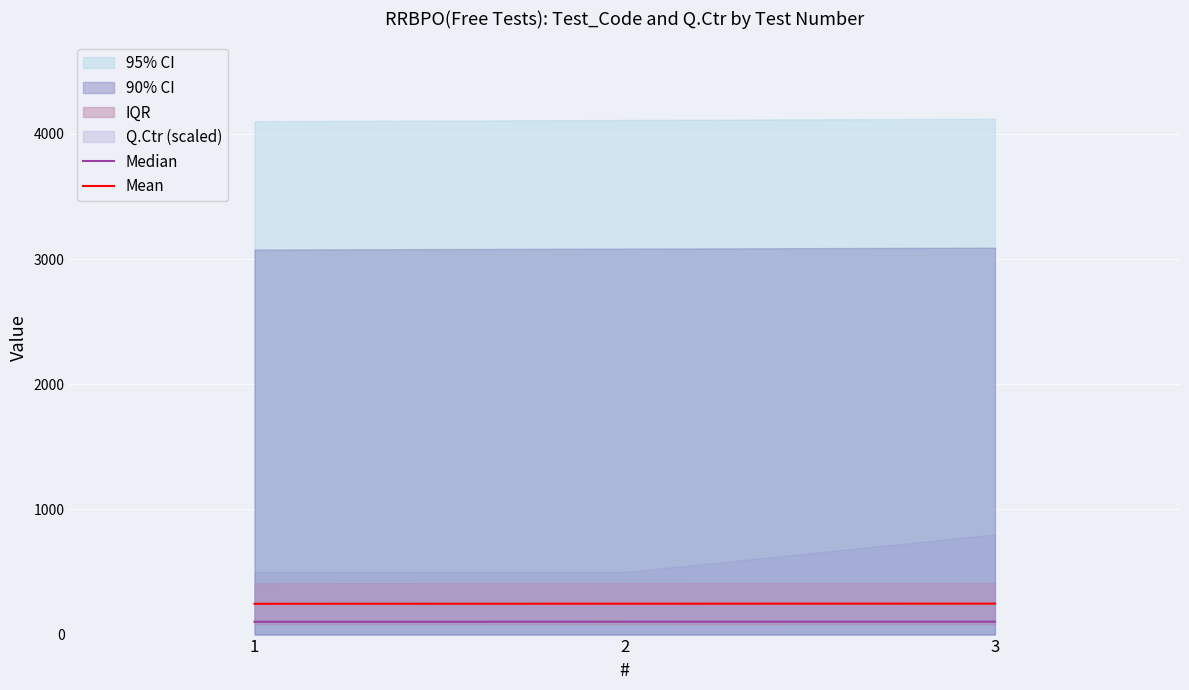

Reading left to right, what are all the values shown in this chart?

Median: 1=102.5	2=102.8	3=103.0
Mean: 1=246.1	2=246.7	3=247.3